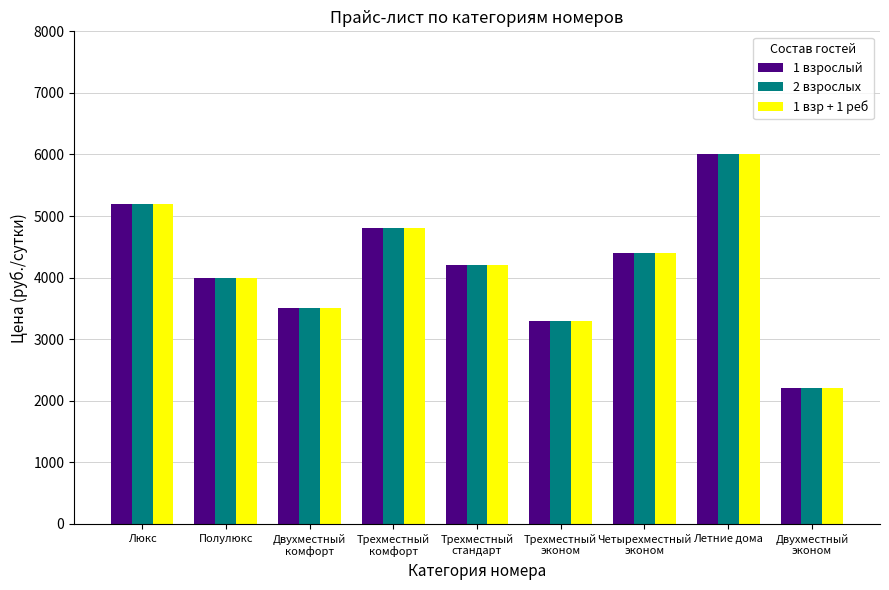

Is it true that 2 взрослых equals 1807 at Четырехместный
эконом?

False